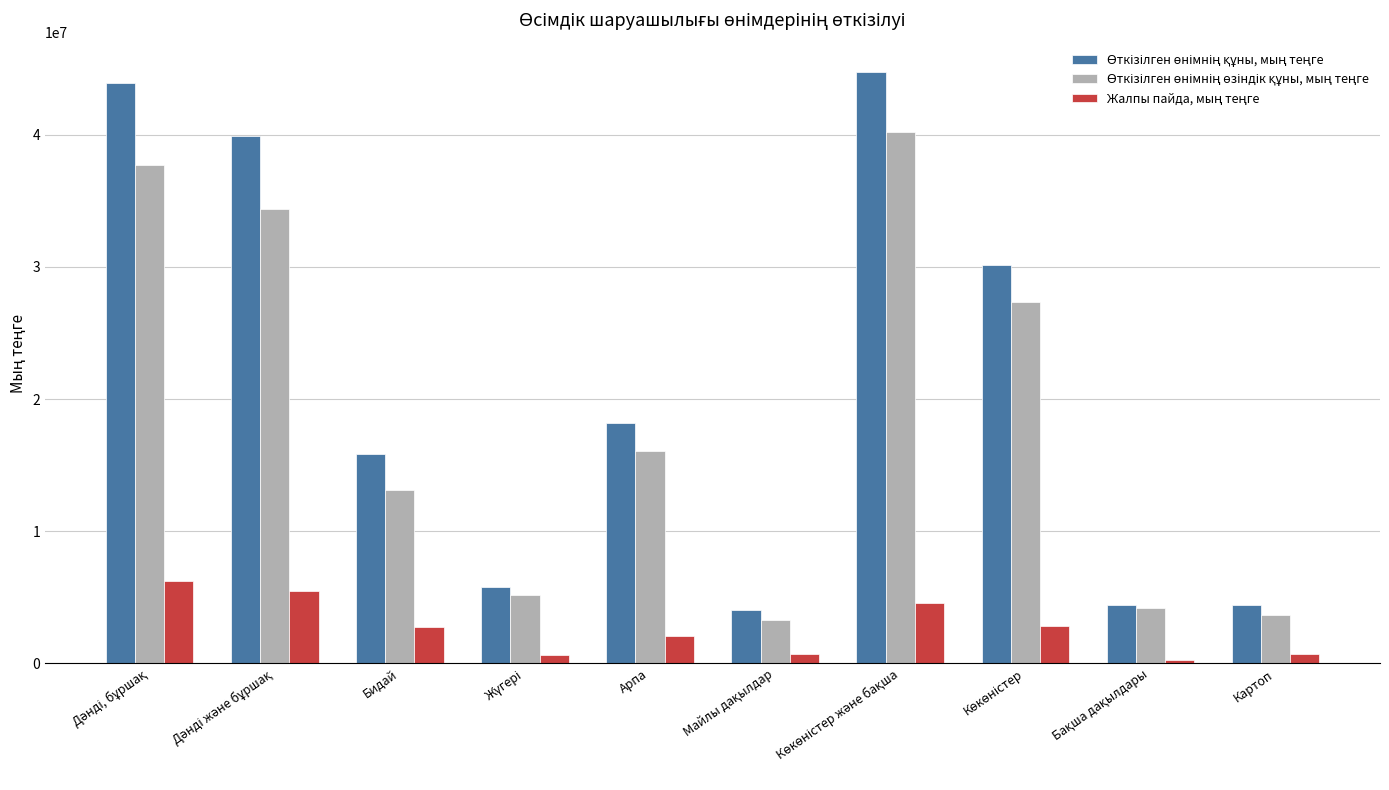

What is the total value across all series at Арпа?

36386168